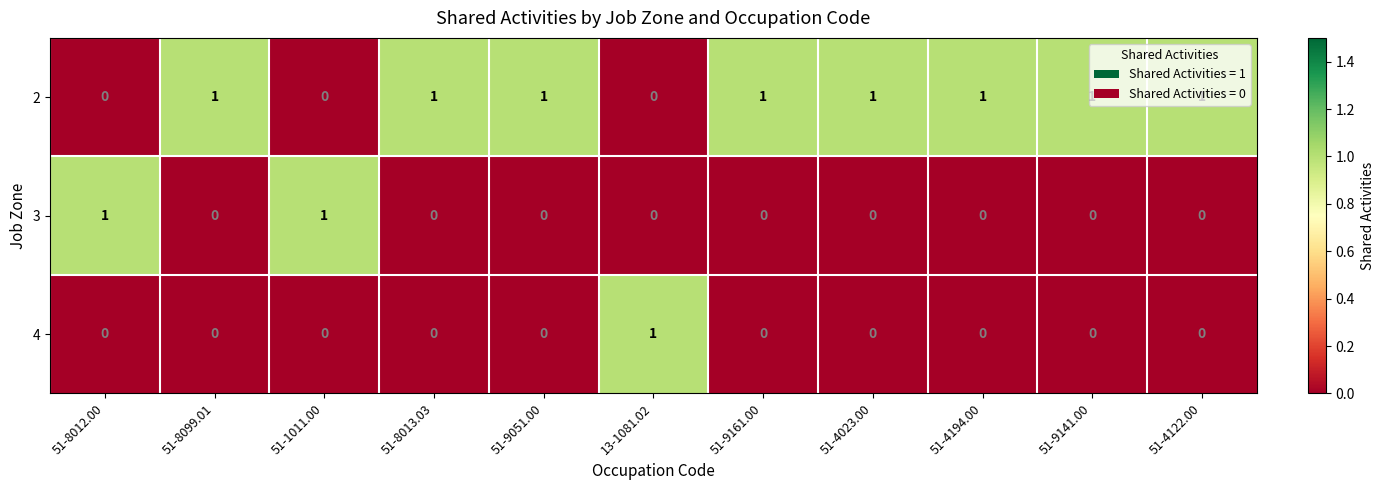

How many 4 values are between 0 and 1?

11